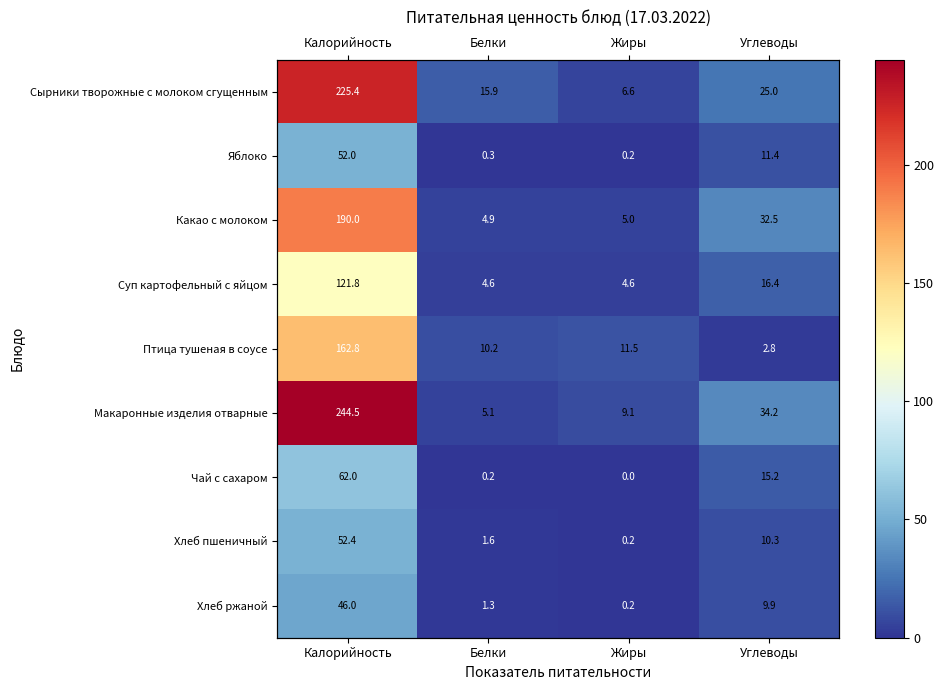

How many values in the Чай с сахаром series are below 15?

2